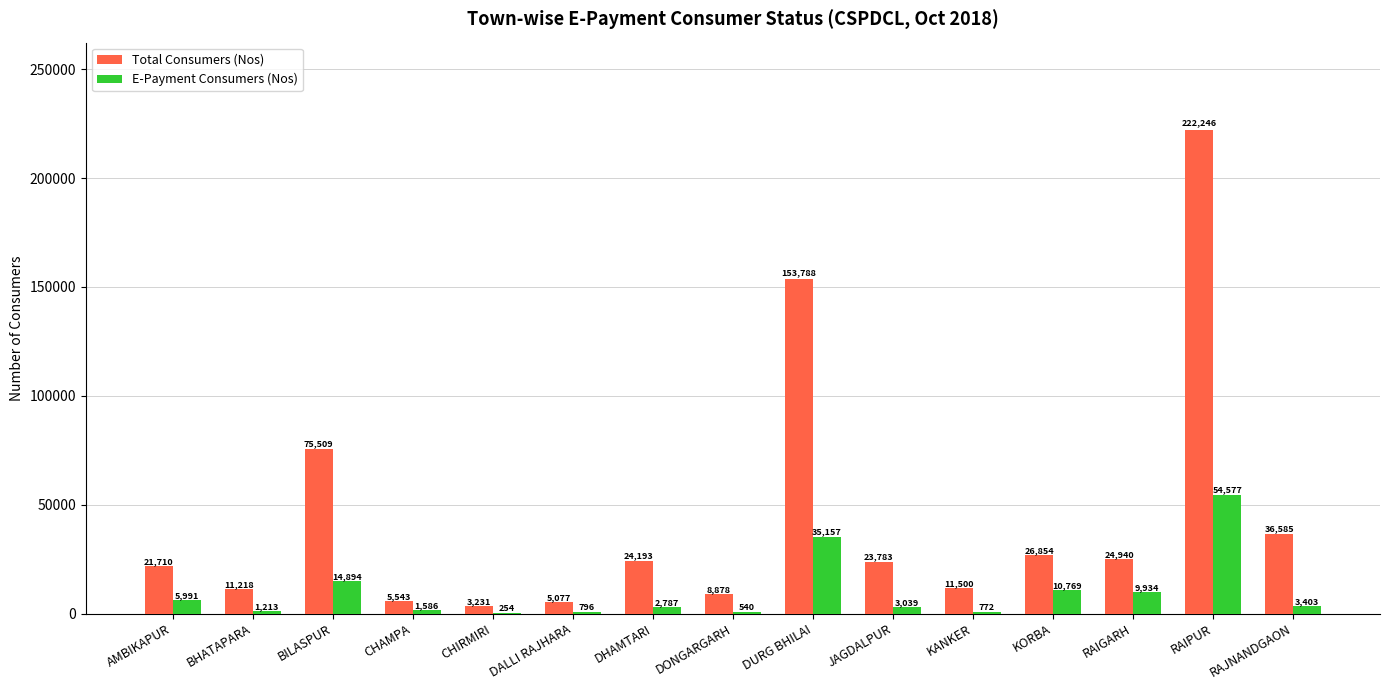

The value of Total Consumers (Nos) at KORBA is 26854. True or false?

True